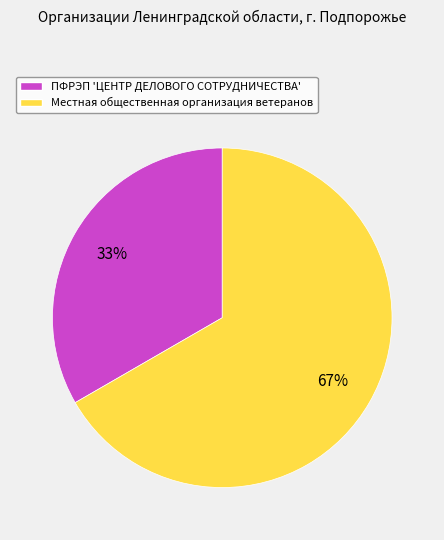

To the nearest percent, what percentage of the pie is Местная общественная организация ветеранов?

67%